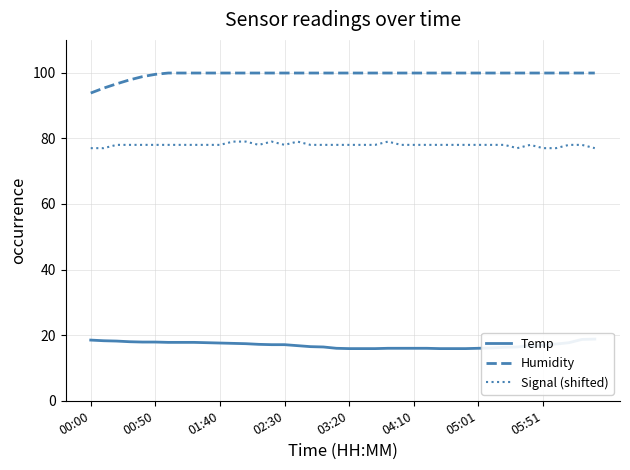

True or false: Temp and Humidity intersect in this chart.

False